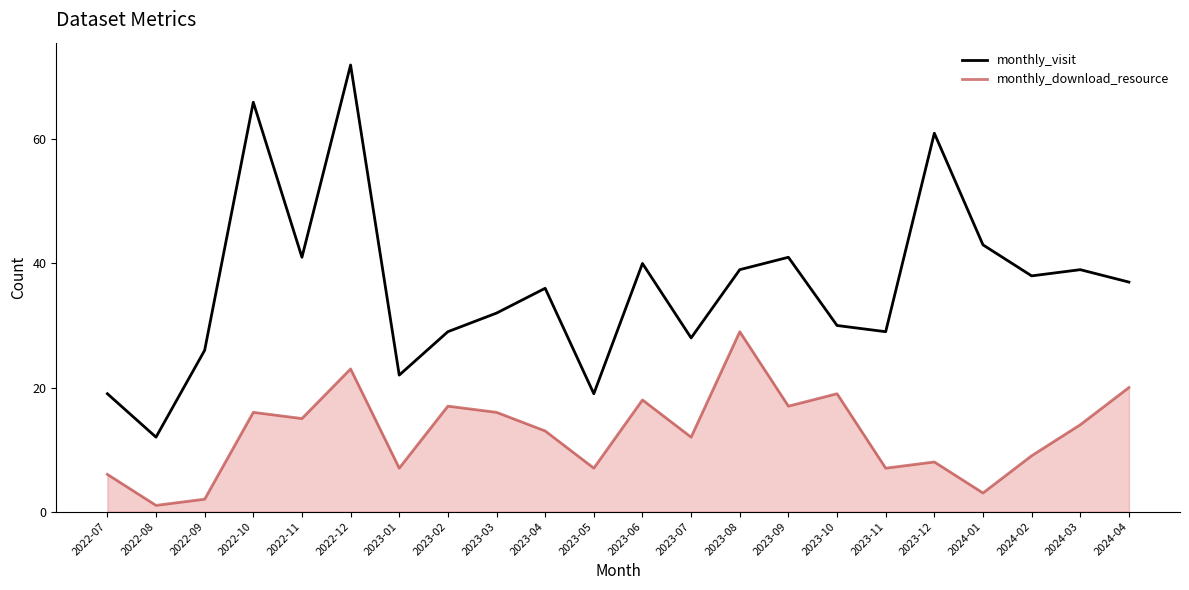

What is the approximate value of monthly_download_resource at 2023-04, to the nearest 10?

10